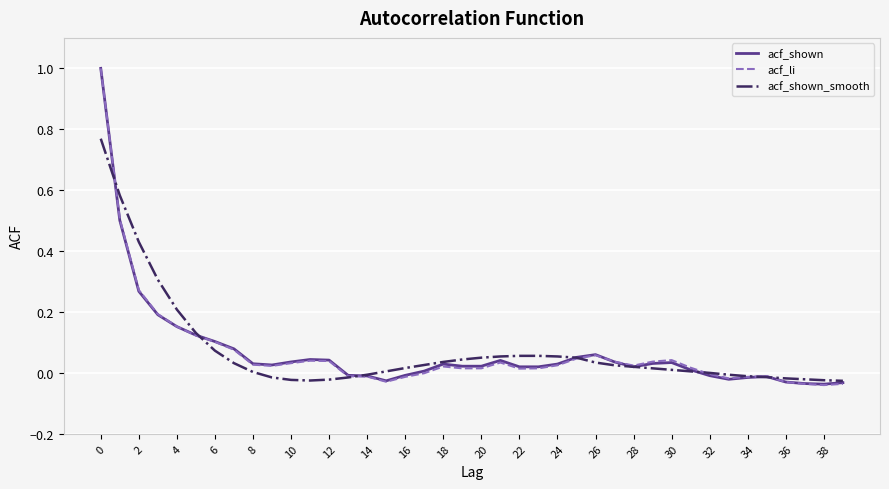

What is the highest value of the acf_li series?

1.0